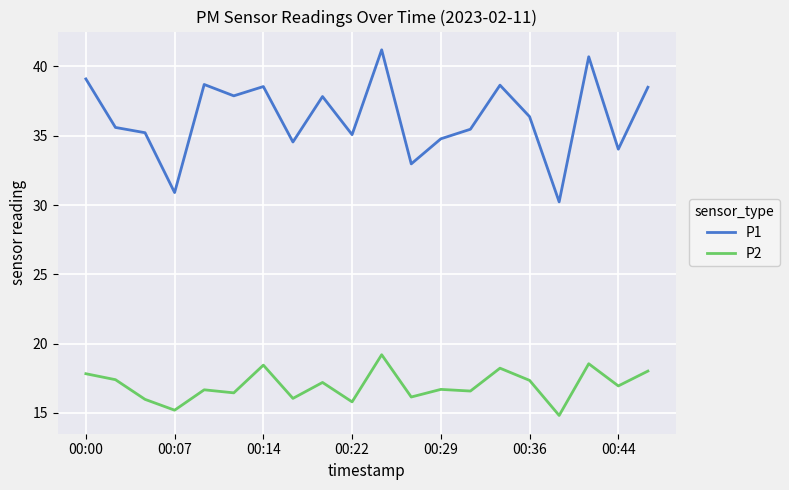

What is the smallest value displayed?

14.8